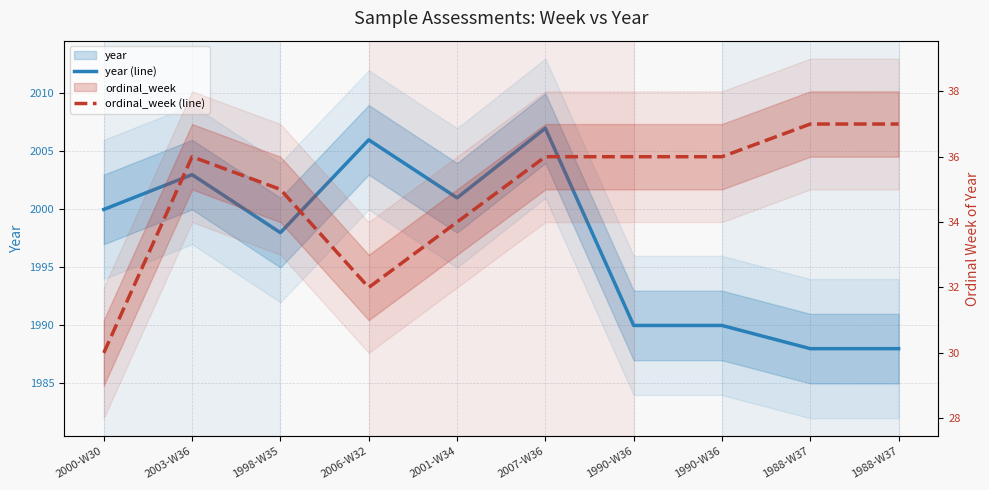

Reading left to right, what are all the values shown in this chart?

year (line): 2000	2003	1998	2006	2001	2007	1990	1990	1988	1988
ordinal_week (line): 30	36	35	32	34	36	36	36	37	37